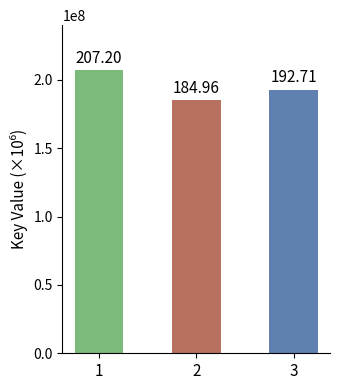

How many bars are there in total?

3